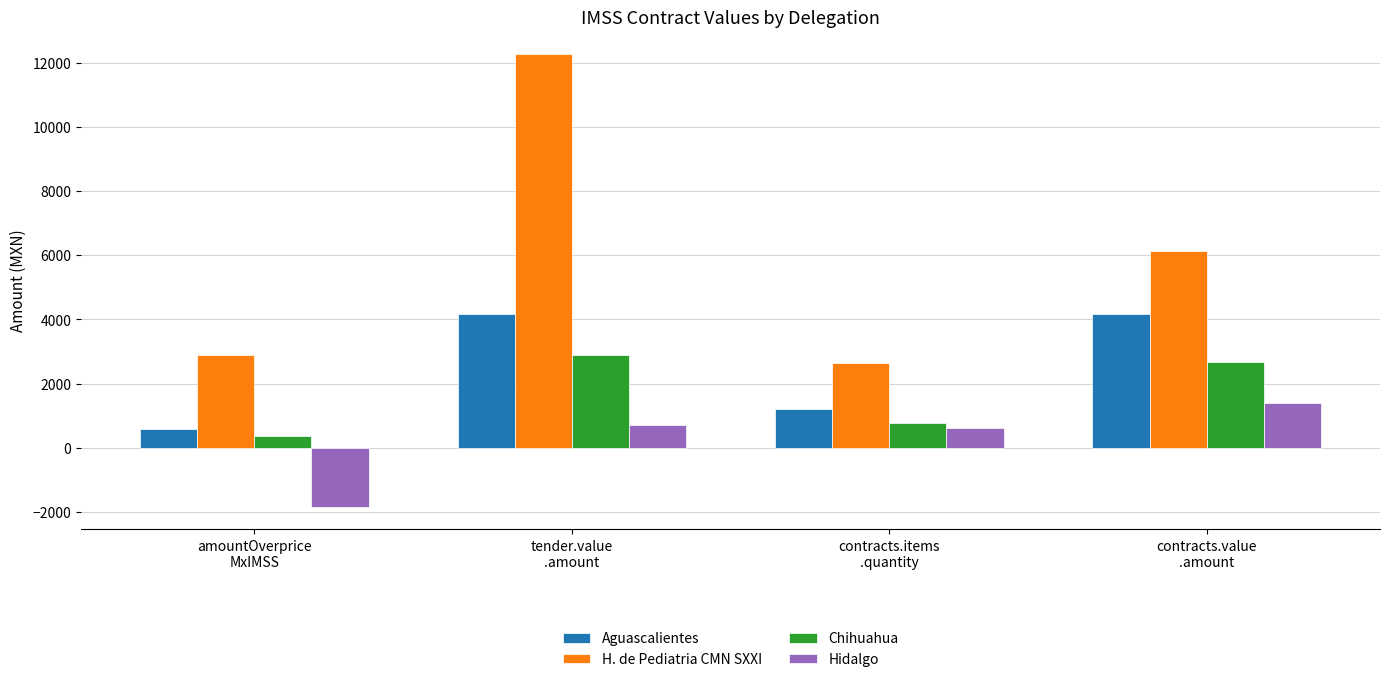

Count the number of data series in this chart.

4